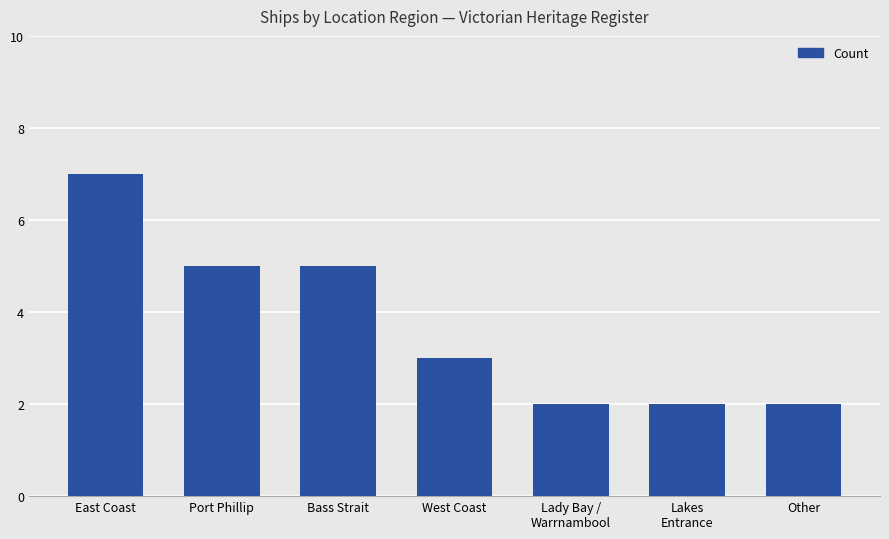

What value does the data have at Lakes
Entrance?

2